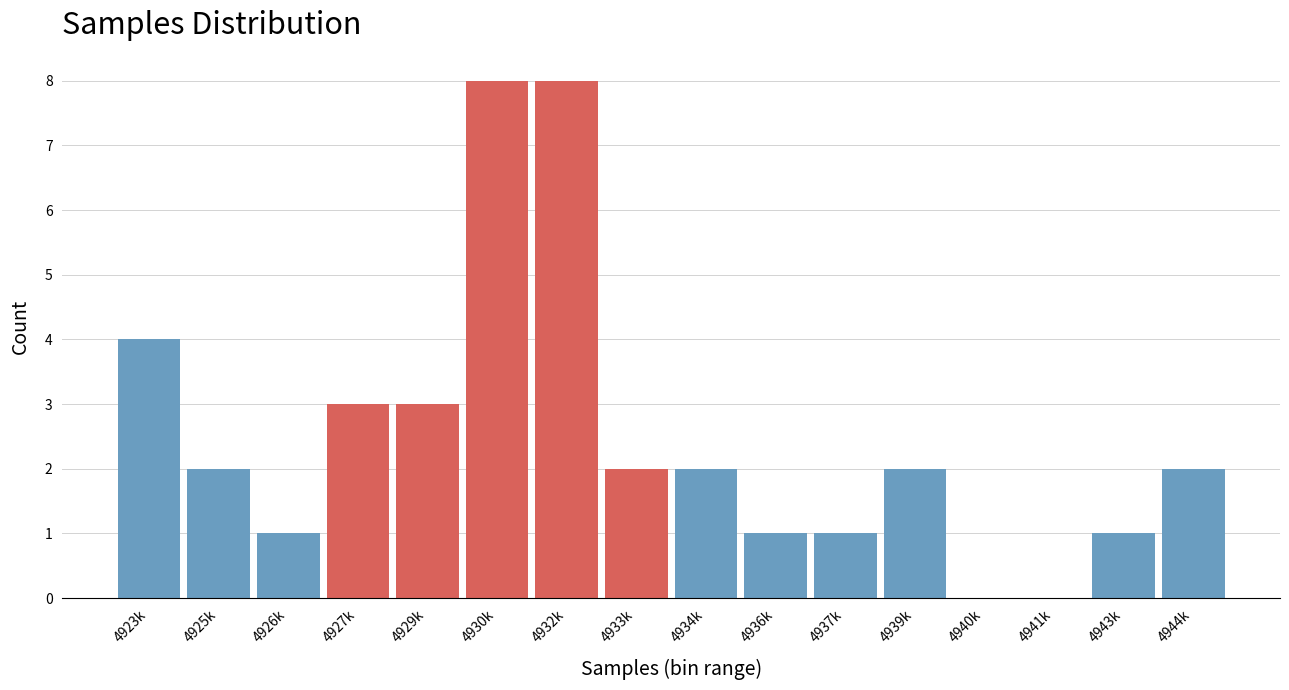

True or false: the data shows 0 at 4937k.

False